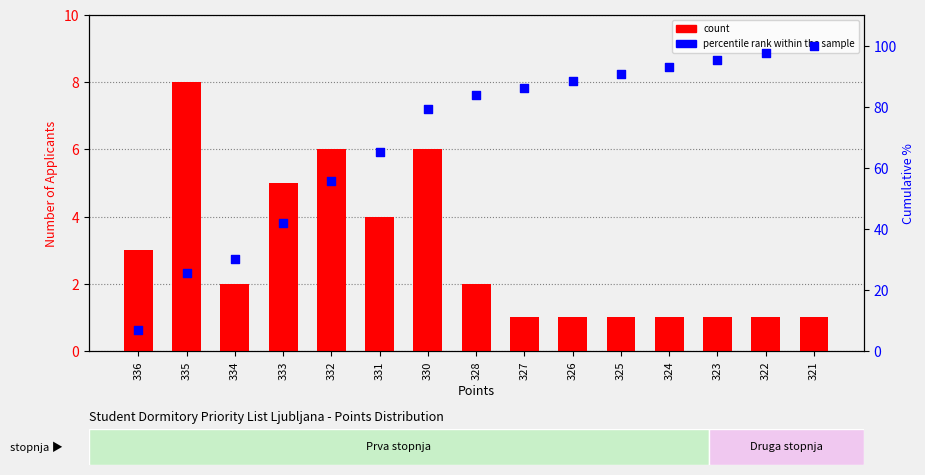

Is the value of percentile rank within the sample at 334 greater than the value of count at 331?

Yes